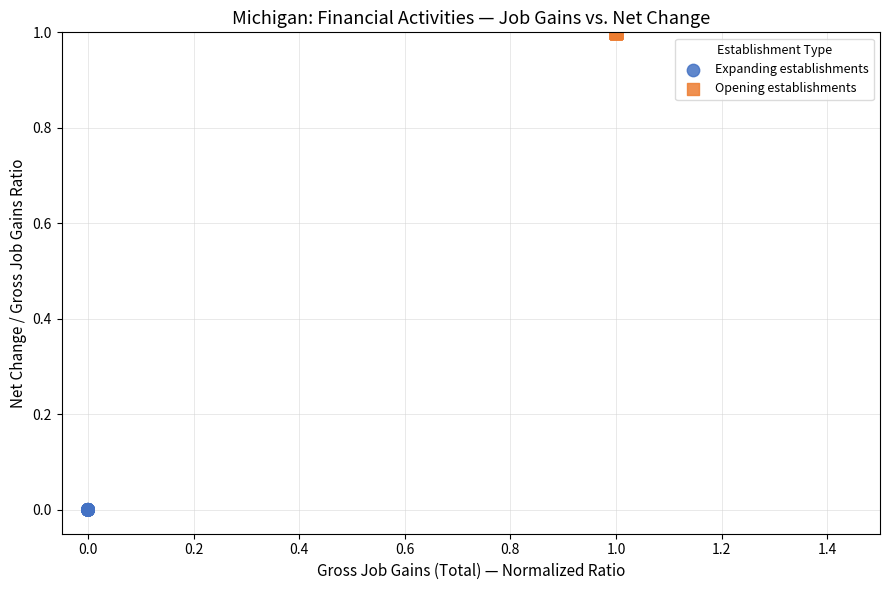

Which series reaches the minimum Y coordinate?

Expanding establishments